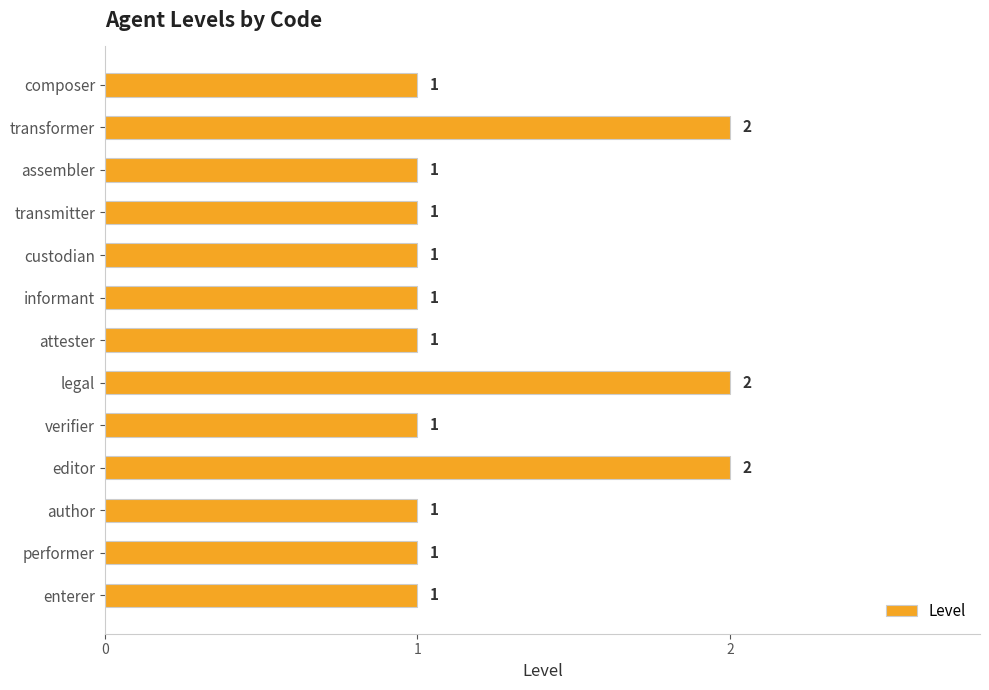

Approximately how many times larger is the value at enterer compared to assembler?

1.0